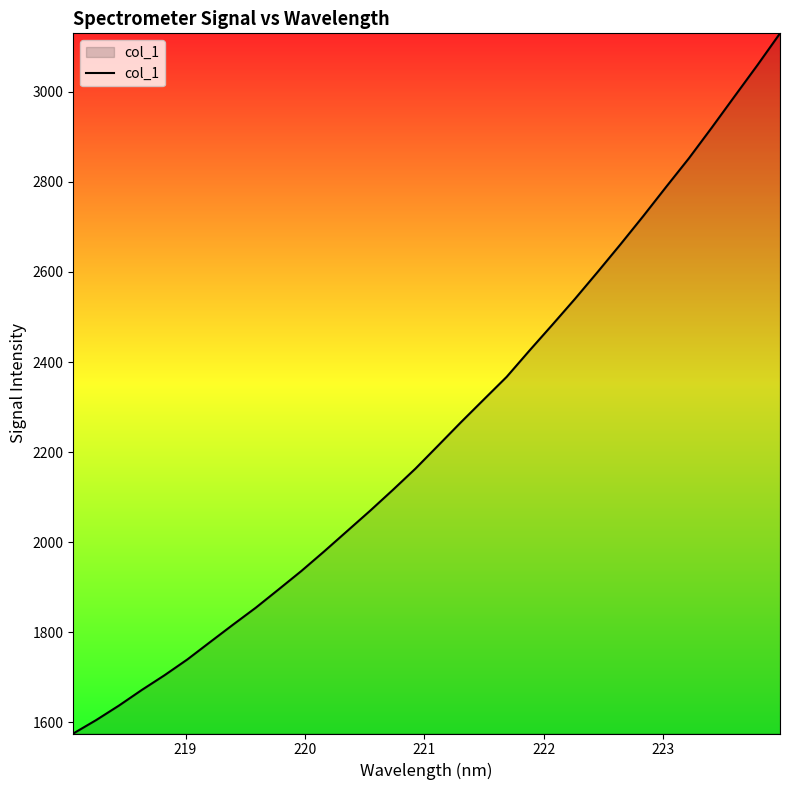

What is the minimum value shown in the chart?

1575.0